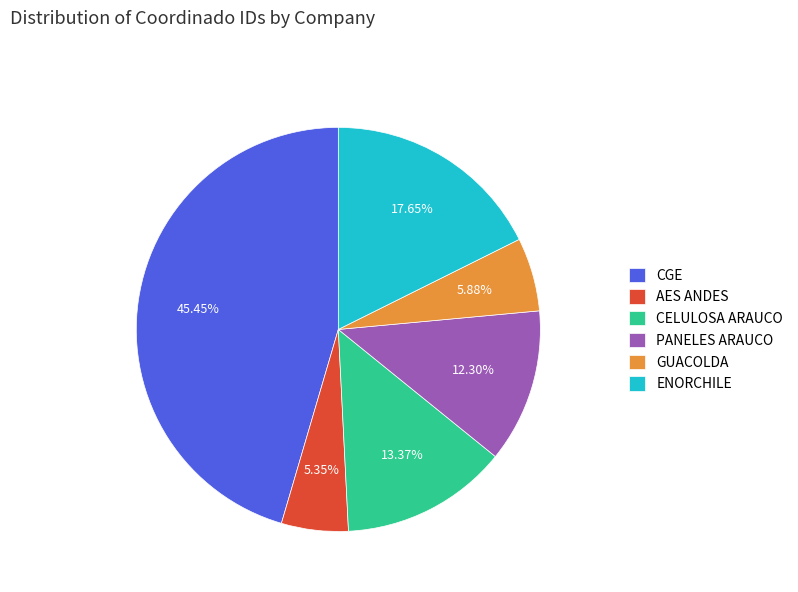

What is the smallest slice in the pie chart?

AES ANDES